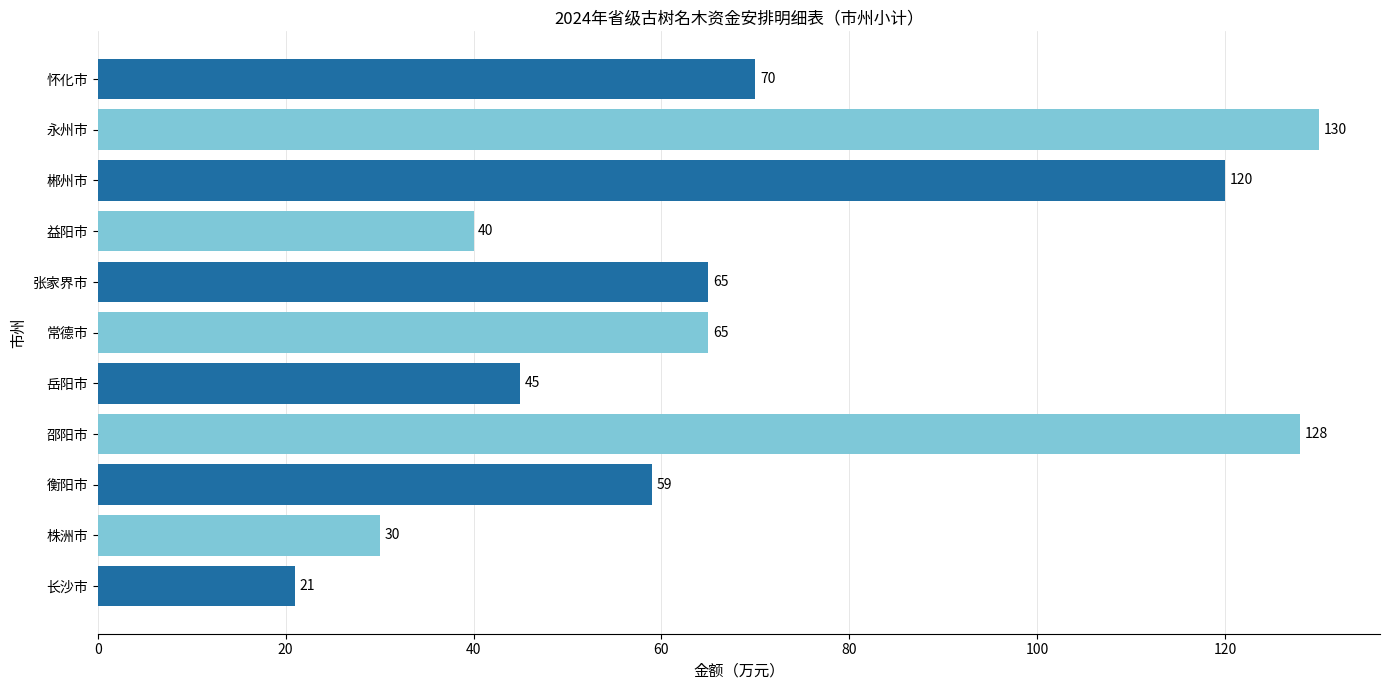

Reading bottom to top, transcribe all the data shown in this chart.

21	30	59	128	45	65	65	40	120	130	70